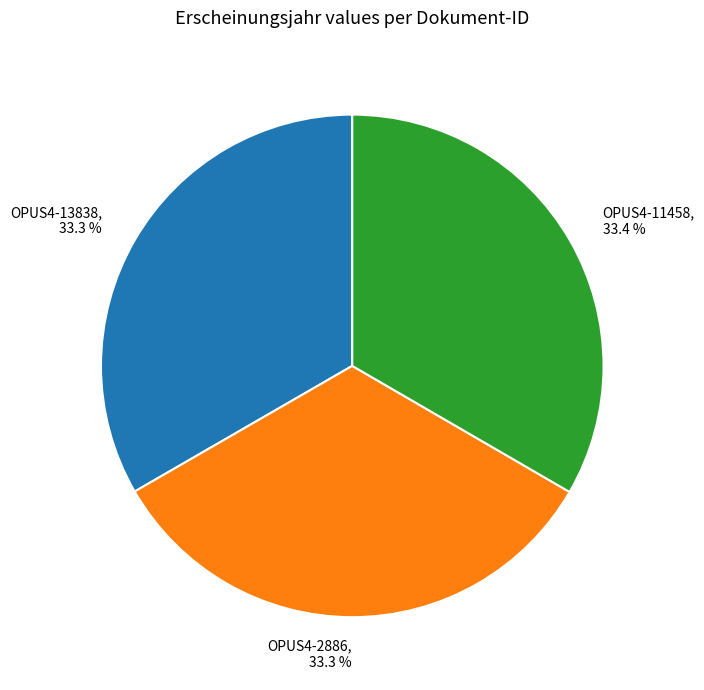

Is there any slice that represents more than half of the pie?

No